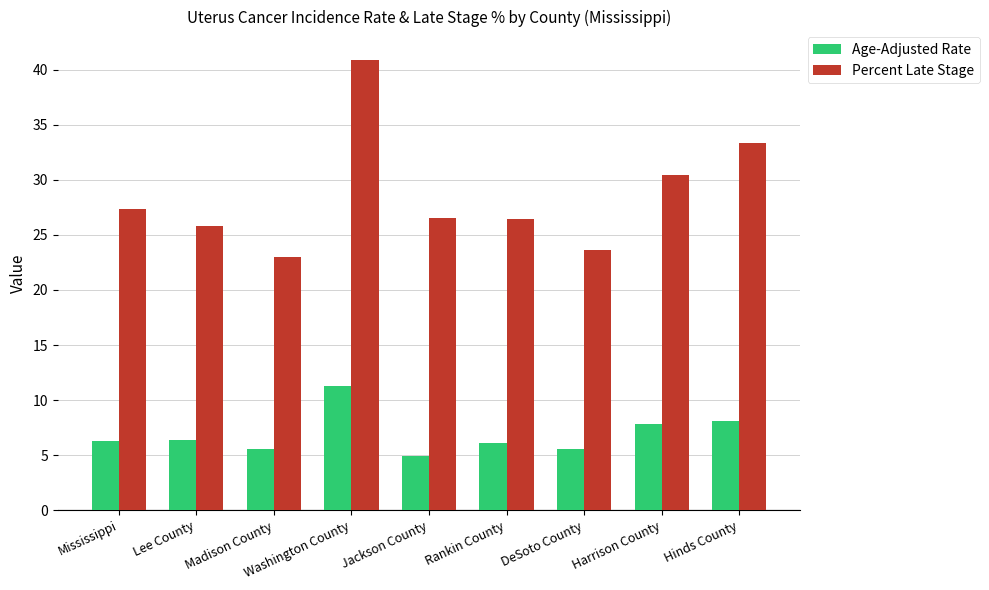

What is the value of the Age-Adjusted Rate bar at the 5th from the left?

4.9